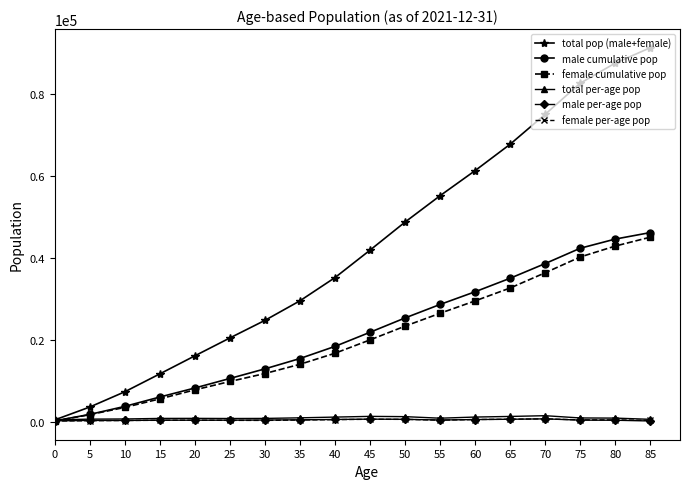

What is the sum of all male cumulative pop values?

392463